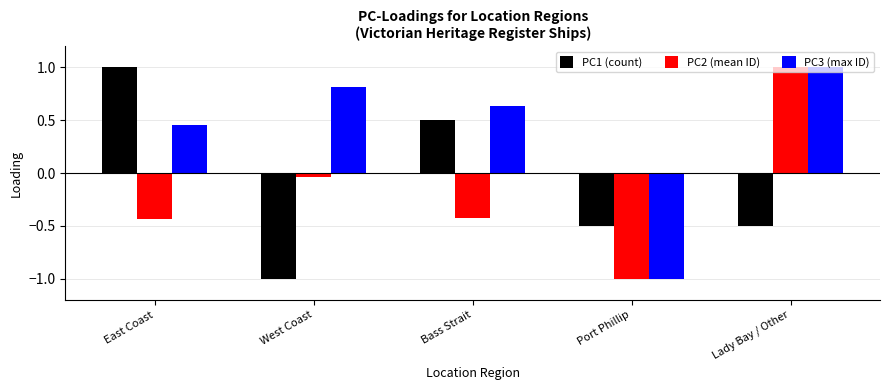

What is the difference between the maximum and minimum values in the PC2 (mean ID) series?

2.0